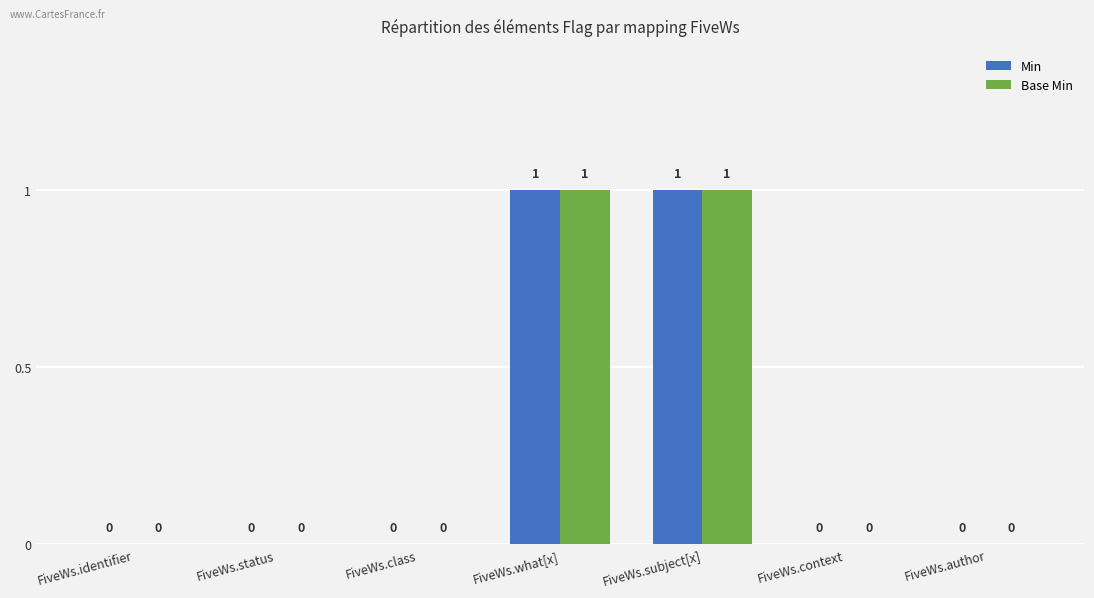

Is the value of Base Min at FiveWs.what[x] greater than the value of Min at FiveWs.status?

Yes